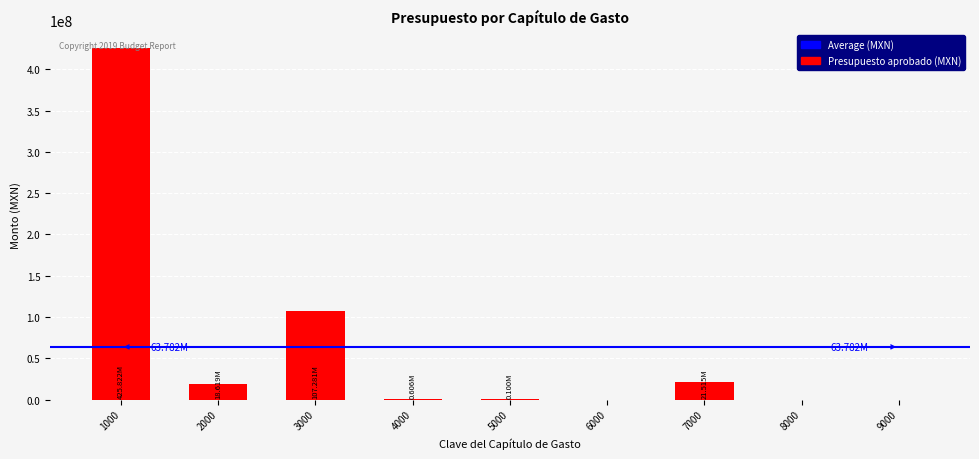

What is the change in value from 3000 to 9000?

-107280652.0